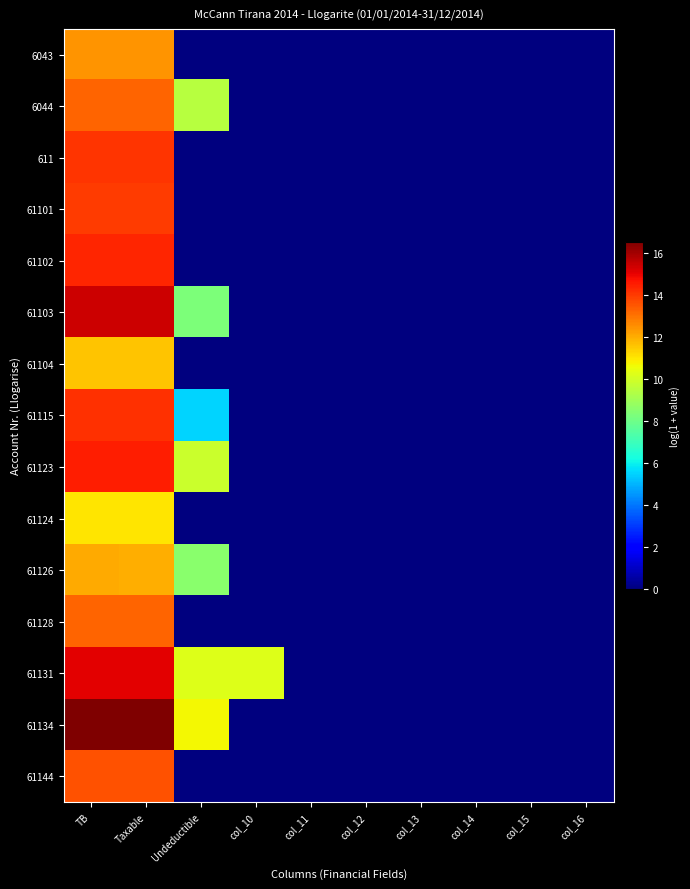

Which series changed the most between Taxable and col_12?

61134